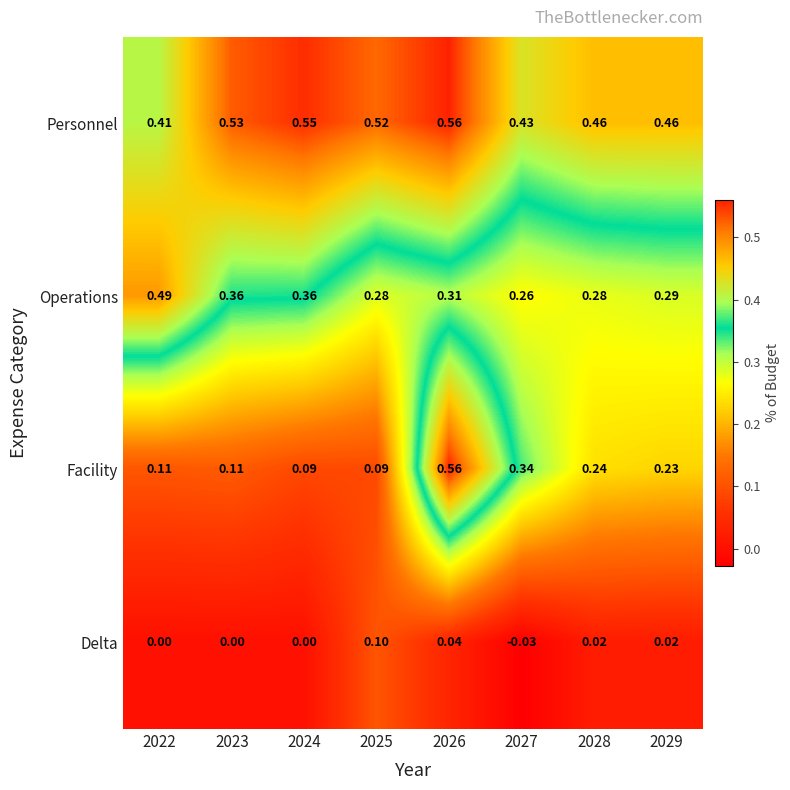

Which series has the largest total across all categories?

Personnel